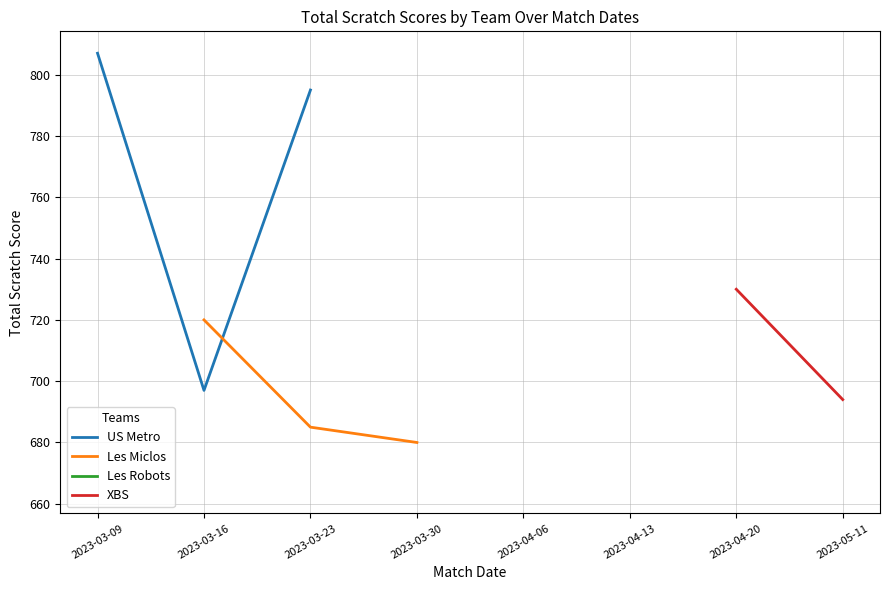

What is the value of the US Metro point at the 1st from the left?

807.0